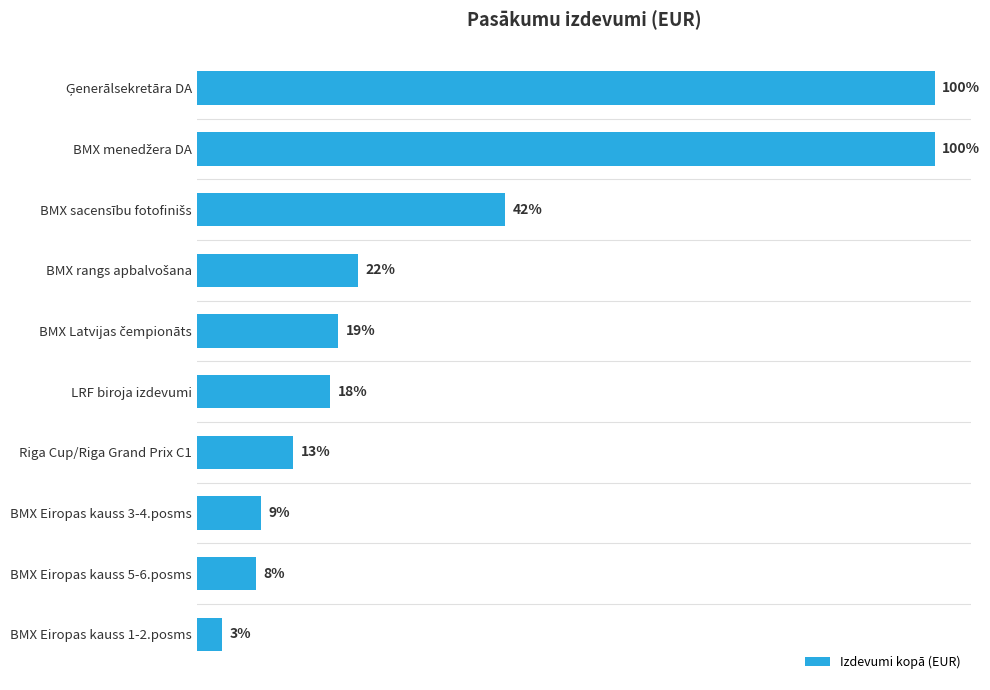

Does the chart contain any negative values?

No